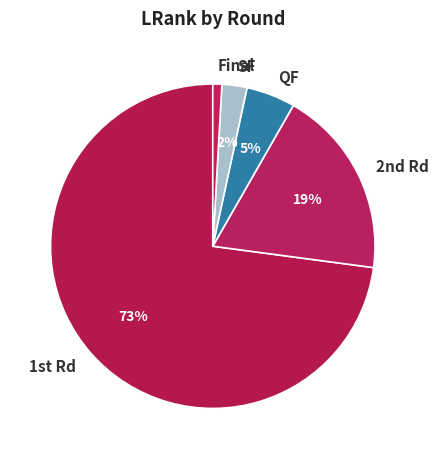

The QF slice represents 5% of the pie. True or false?

True